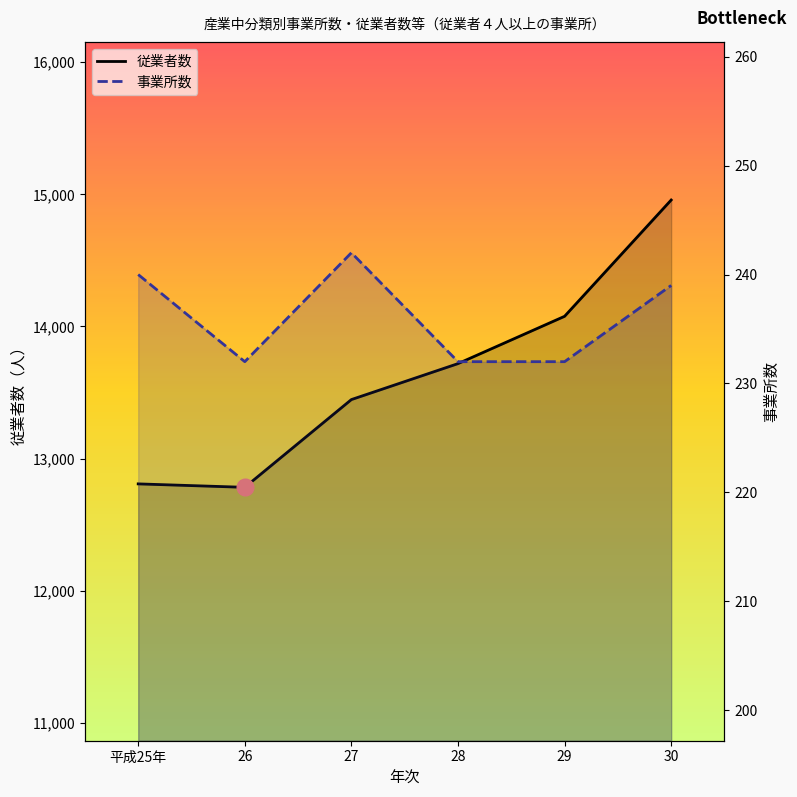

Rank the series by their maximum value, from highest to lowest.

従業者数, 事業所数